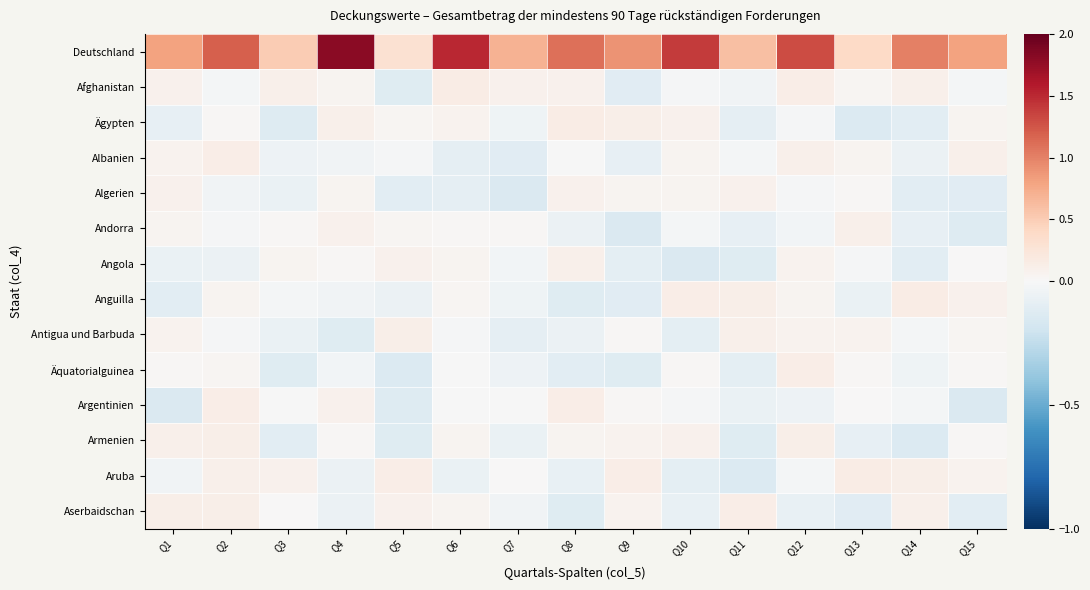

Reading left to right, extract all data points from this chart.

Deutschland: Q1=0.8	Q2=1.2	Q3=0.5	Q4=1.8	Q5=0.3	Q6=1.5	Q7=0.7	Q8=1.1	Q9=0.9	Q10=1.4	Q11=0.6	Q12=1.3	Q13=0.4	Q14=1.0	Q15=0.8
Afghanistan: Q1=0.1	Q2=-0.0	Q3=0.1	Q4=0.1	Q5=-0.1	Q6=0.1	Q7=0.1	Q8=0.1	Q9=-0.1	Q10=-0.0	Q11=-0.0	Q12=0.1	Q13=0.0	Q14=0.1	Q15=-0.0
Ägypten: Q1=-0.1	Q2=0.0	Q3=-0.1	Q4=0.1	Q5=0.0	Q6=0.1	Q7=-0.0	Q8=0.1	Q9=0.1	Q10=0.1	Q11=-0.1	Q12=-0.0	Q13=-0.1	Q14=-0.1	Q15=0.1
Albanien: Q1=0.1	Q2=0.1	Q3=-0.1	Q4=-0.0	Q5=-0.0	Q6=-0.1	Q7=-0.1	Q8=-0.0	Q9=-0.1	Q10=0.1	Q11=-0.0	Q12=0.1	Q13=0.1	Q14=-0.1	Q15=0.1
Algerien: Q1=0.1	Q2=-0.0	Q3=-0.1	Q4=0.1	Q5=-0.1	Q6=-0.1	Q7=-0.1	Q8=0.1	Q9=0.0	Q10=0.1	Q11=0.1	Q12=-0.0	Q13=0.0	Q14=-0.1	Q15=-0.1
Andorra: Q1=0.1	Q2=-0.0	Q3=0.0	Q4=0.1	Q5=0.0	Q6=0.0	Q7=0.0	Q8=-0.1	Q9=-0.1	Q10=-0.0	Q11=-0.1	Q12=-0.0	Q13=0.1	Q14=-0.1	Q15=-0.1
Angola: Q1=-0.1	Q2=-0.1	Q3=0.0	Q4=0.0	Q5=0.1	Q6=0.0	Q7=-0.0	Q8=0.1	Q9=-0.1	Q10=-0.1	Q11=-0.1	Q12=0.1	Q13=-0.0	Q14=-0.1	Q15=0.0
Anguilla: Q1=-0.1	Q2=0.1	Q3=-0.0	Q4=-0.0	Q5=-0.1	Q6=0.0	Q7=-0.0	Q8=-0.1	Q9=-0.1	Q10=0.1	Q11=0.1	Q12=0.1	Q13=-0.1	Q14=0.1	Q15=0.1
Antigua und Barbuda: Q1=0.1	Q2=-0.0	Q3=-0.1	Q4=-0.1	Q5=0.1	Q6=-0.0	Q7=-0.1	Q8=-0.1	Q9=0.0	Q10=-0.1	Q11=0.1	Q12=0.1	Q13=0.1	Q14=-0.0	Q15=0.0
Äquatorialguinea: Q1=0.0	Q2=0.0	Q3=-0.1	Q4=-0.0	Q5=-0.1	Q6=-0.0	Q7=-0.1	Q8=-0.1	Q9=-0.1	Q10=0.0	Q11=-0.1	Q12=0.1	Q13=0.0	Q14=-0.0	Q15=0.0
Argentinien: Q1=-0.1	Q2=0.1	Q3=-0.0	Q4=0.1	Q5=-0.1	Q6=-0.0	Q7=-0.0	Q8=0.1	Q9=0.0	Q10=-0.0	Q11=-0.1	Q12=-0.1	Q13=0.0	Q14=-0.0	Q15=-0.1
Armenien: Q1=0.1	Q2=0.1	Q3=-0.1	Q4=0.0	Q5=-0.1	Q6=0.1	Q7=-0.1	Q8=0.0	Q9=0.1	Q10=0.1	Q11=-0.1	Q12=0.1	Q13=-0.1	Q14=-0.1	Q15=0.0
Aruba: Q1=-0.0	Q2=0.1	Q3=0.1	Q4=-0.1	Q5=0.1	Q6=-0.1	Q7=0.0	Q8=-0.1	Q9=0.1	Q10=-0.1	Q11=-0.1	Q12=-0.0	Q13=0.1	Q14=0.1	Q15=0.1
Aserbaidschan: Q1=0.1	Q2=0.1	Q3=0.0	Q4=-0.1	Q5=0.1	Q6=0.0	Q7=-0.0	Q8=-0.1	Q9=0.1	Q10=-0.1	Q11=0.1	Q12=-0.1	Q13=-0.1	Q14=0.1	Q15=-0.1